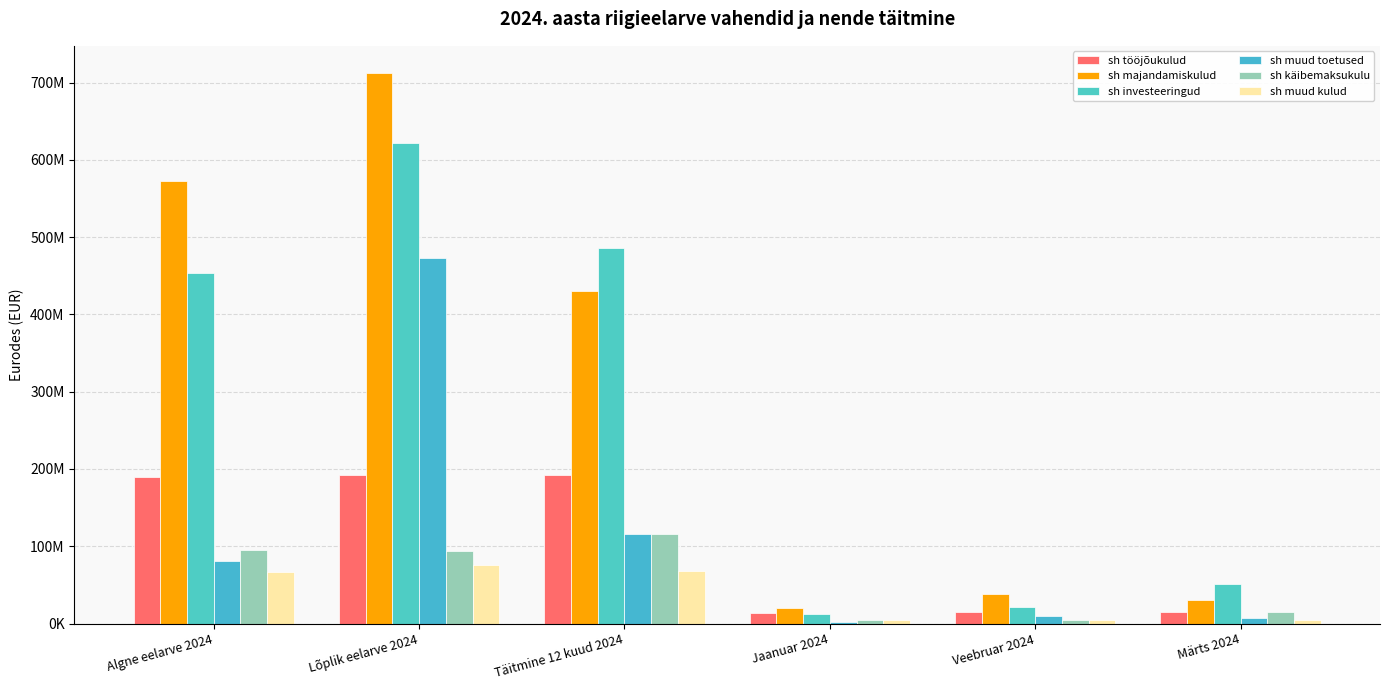

What is the sum of the sh tööjõukulud values at Veebruar 2024 and Märts 2024?

29317853.0